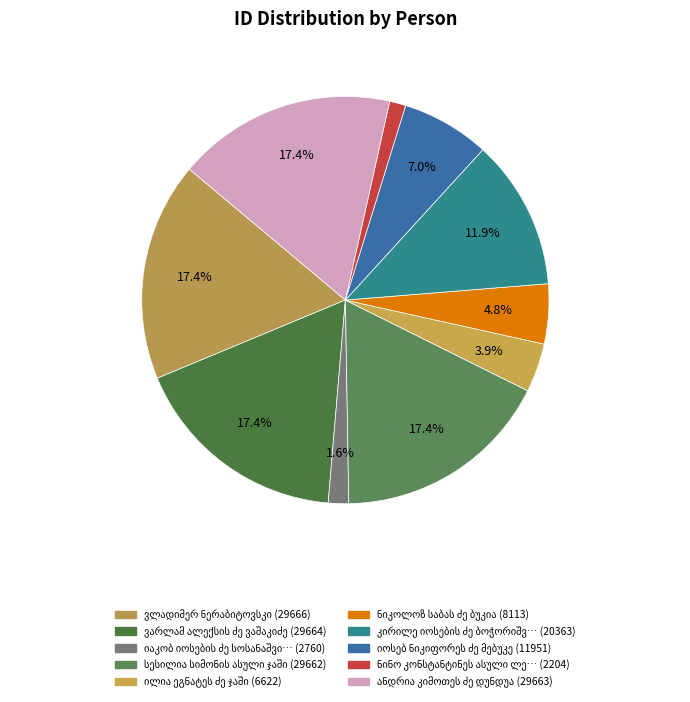

What portion of the pie excludes ვლადიმერ ნერაბიტოვსკი?

82.6%